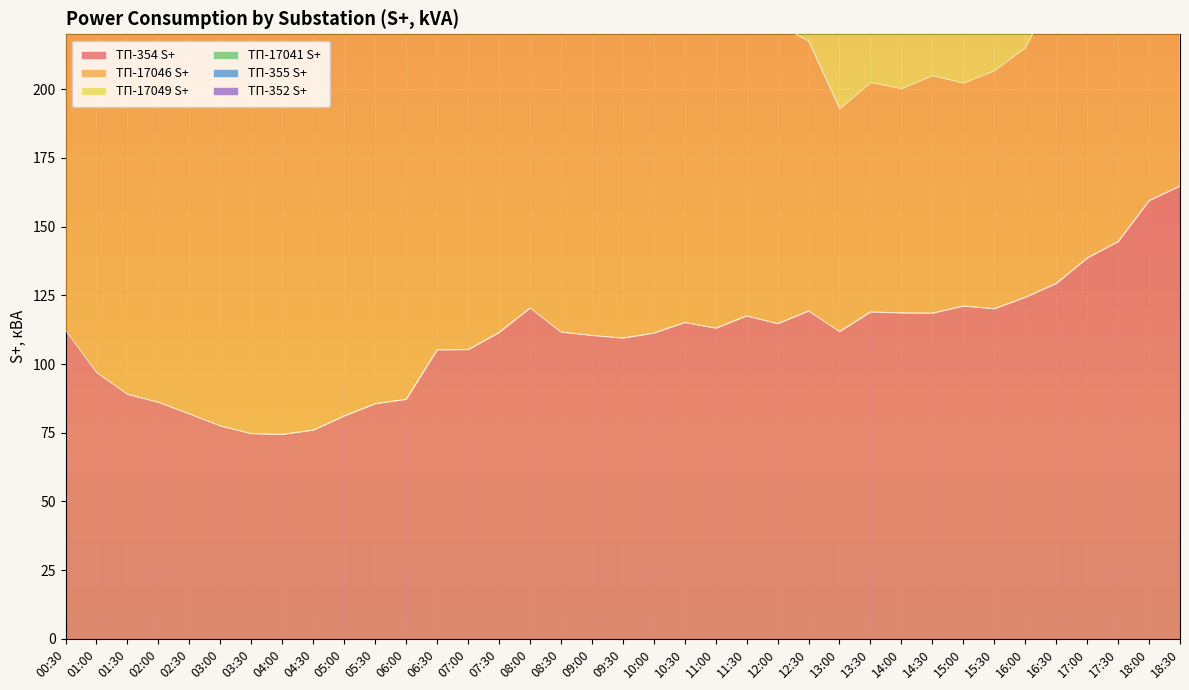

True or false: ТП-354 S+ has a value of 35.0 at 02:00.

False